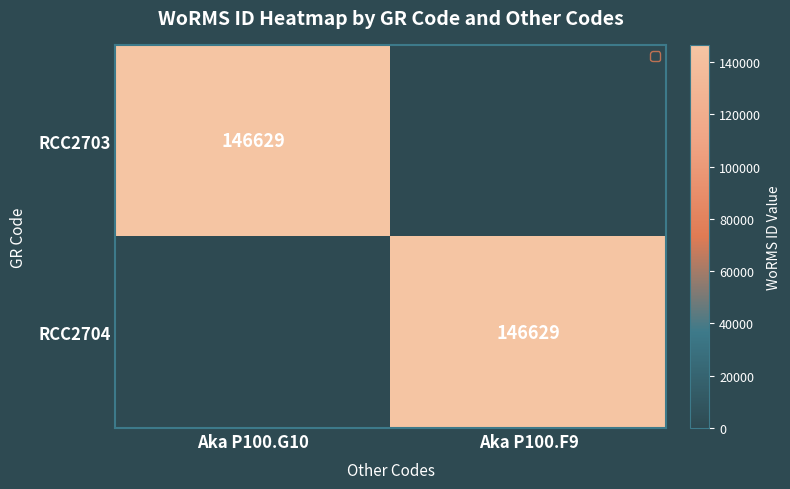

Is it true that RCC2703 equals 146629 at Aka P100.G10?

True